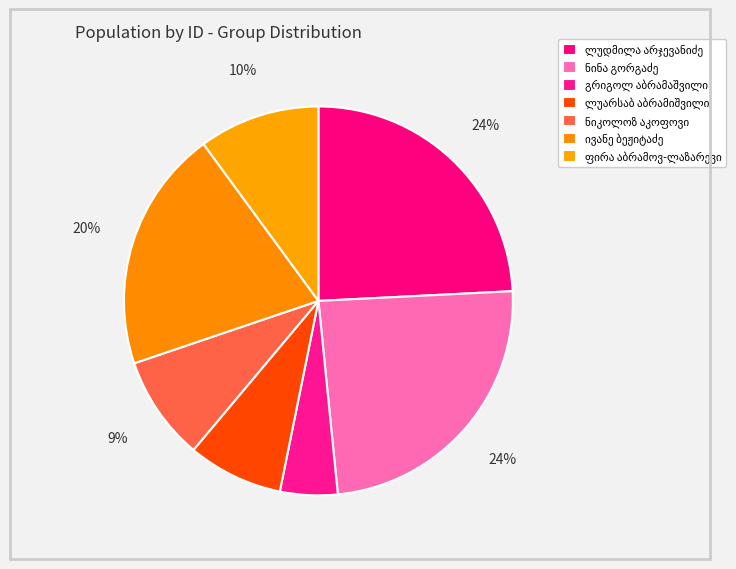

True or false: ნიკოლოზ აკოფოვი accounts for 15% of the total.

False